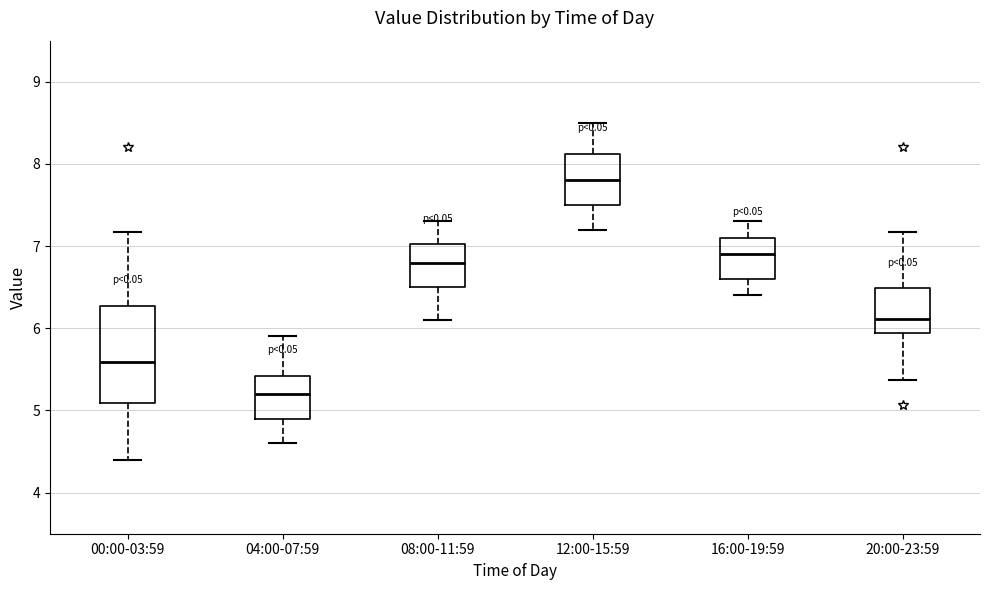

Reading left to right, transcribe this box plot: for each box, give where its median line is, the range the box spans, and where its two whiskers end, as read against the y-axis. The values are not printed on the chart, so give them approximately, as read against the axis.

00:00-03:59: median 5.6, box 5.1 to 6.3, whiskers 4.4 to 7.2
04:00-07:59: median 5.2, box 4.9 to 5.4, whiskers 4.6 to 5.9
08:00-11:59: median 6.8, box 6.5 to 7.0, whiskers 6.1 to 7.3
12:00-15:59: median 7.8, box 7.5 to 8.1, whiskers 7.2 to 8.5
16:00-19:59: median 6.9, box 6.6 to 7.1, whiskers 6.4 to 7.3
20:00-23:59: median 6.1, box 5.9 to 6.5, whiskers 5.4 to 7.2